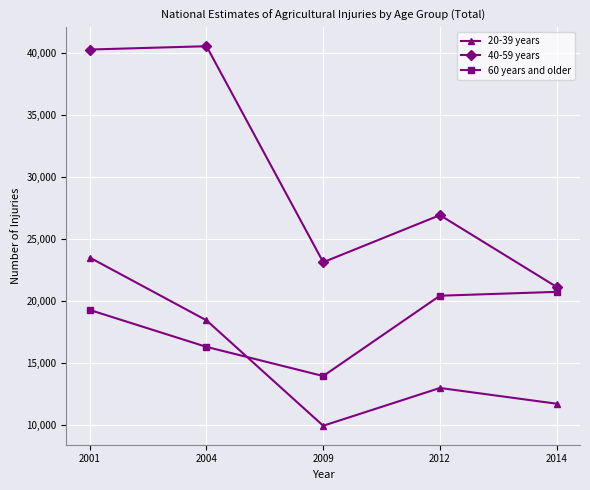

What is the difference between the second highest and minimum values in the 20-39 years series?

8496